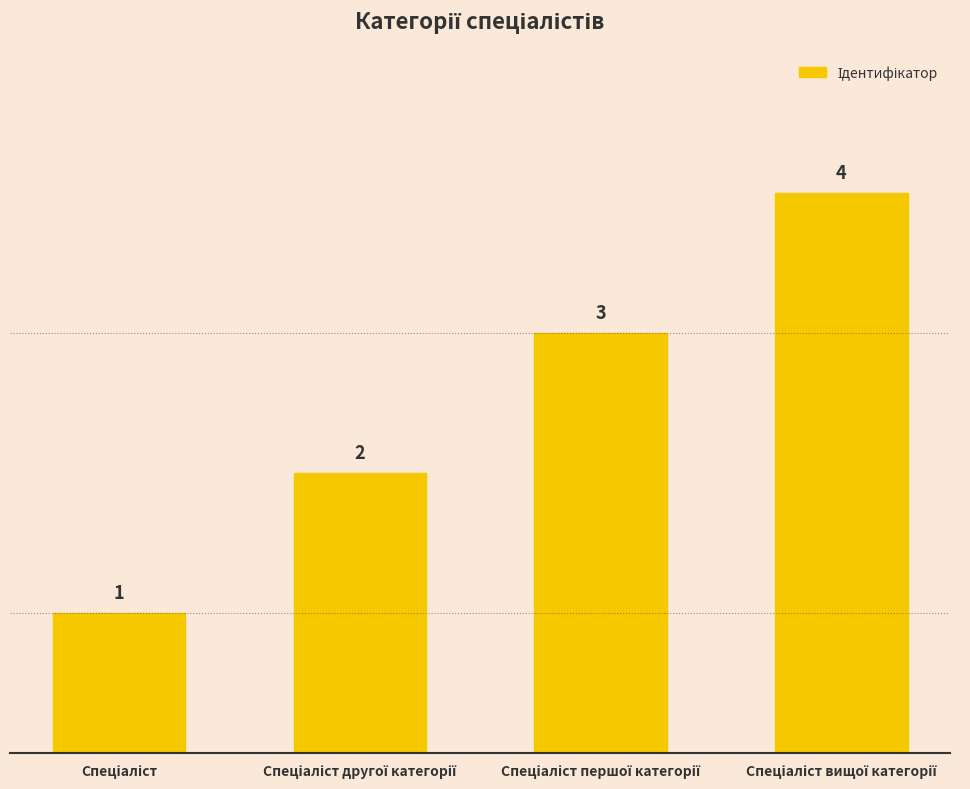

What is the sum of all values?

10